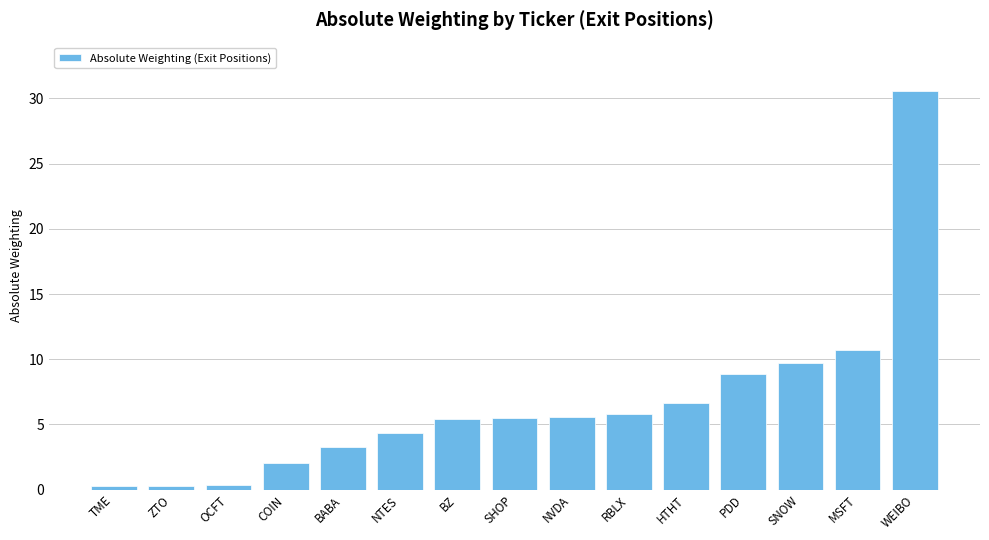

Does the chart contain stacked bars?

No